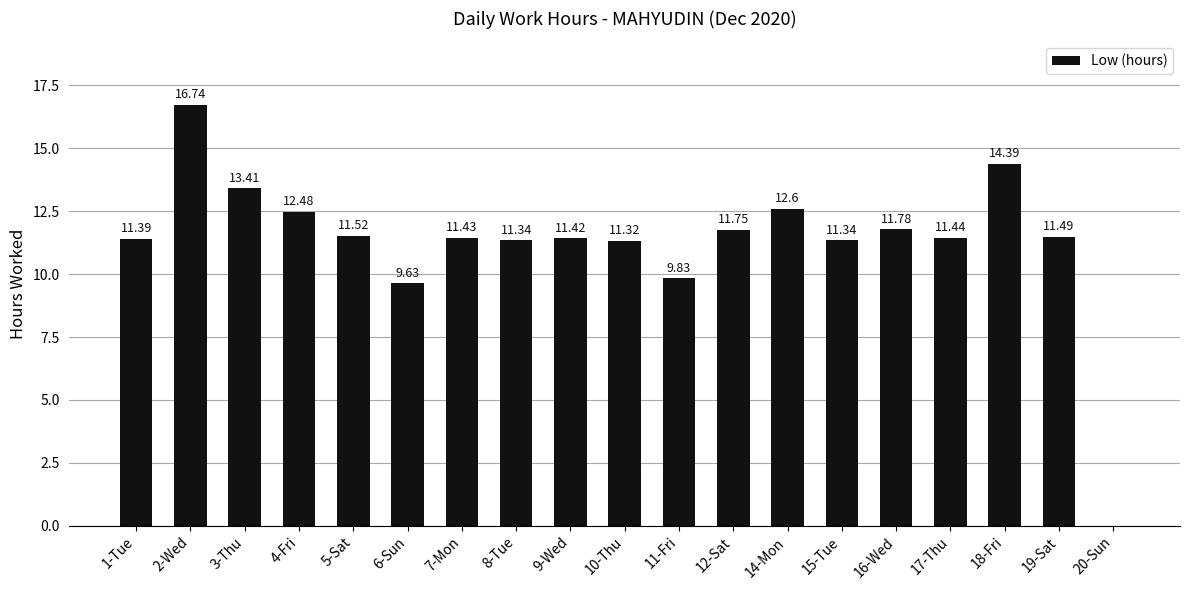

Reading left to right, list all the values displayed in this chart.

1-Tue=11.4	2-Wed=16.7	3-Thu=13.4	4-Fri=12.5	5-Sat=11.5	6-Sun=9.6	7-Mon=11.4	8-Tue=11.3	9-Wed=11.4	10-Thu=11.3	11-Fri=9.8	12-Sat=11.8	14-Mon=12.6	15-Tue=11.3	16-Wed=11.8	17-Thu=11.4	18-Fri=14.4	19-Sat=11.5	20-Sun=0.0